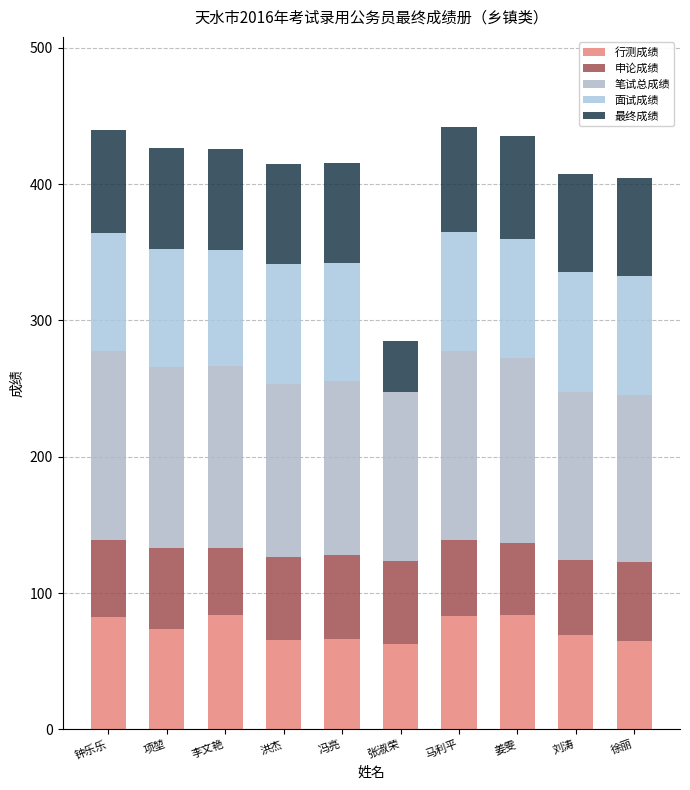

What is the difference between the second highest and minimum values in the 申论成绩 series?

12.0